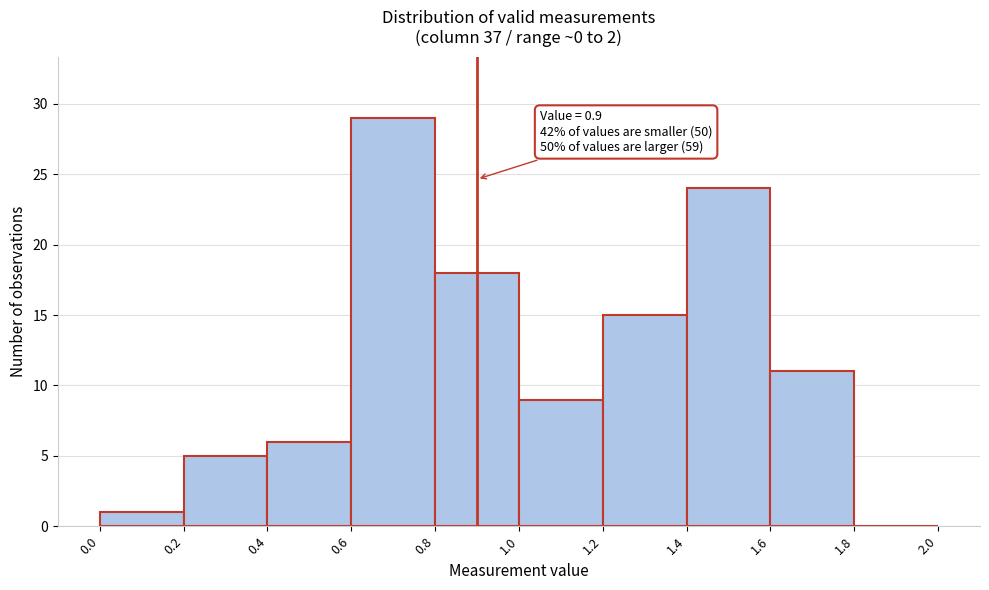

Over which range of the x-axis is the bar tallest?

0.6 to 0.8